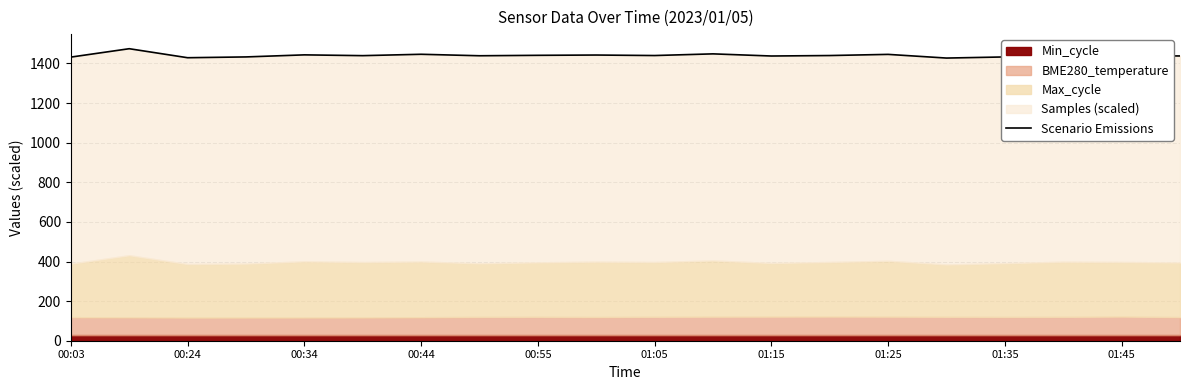

At which label is the value closest to 1450?

11